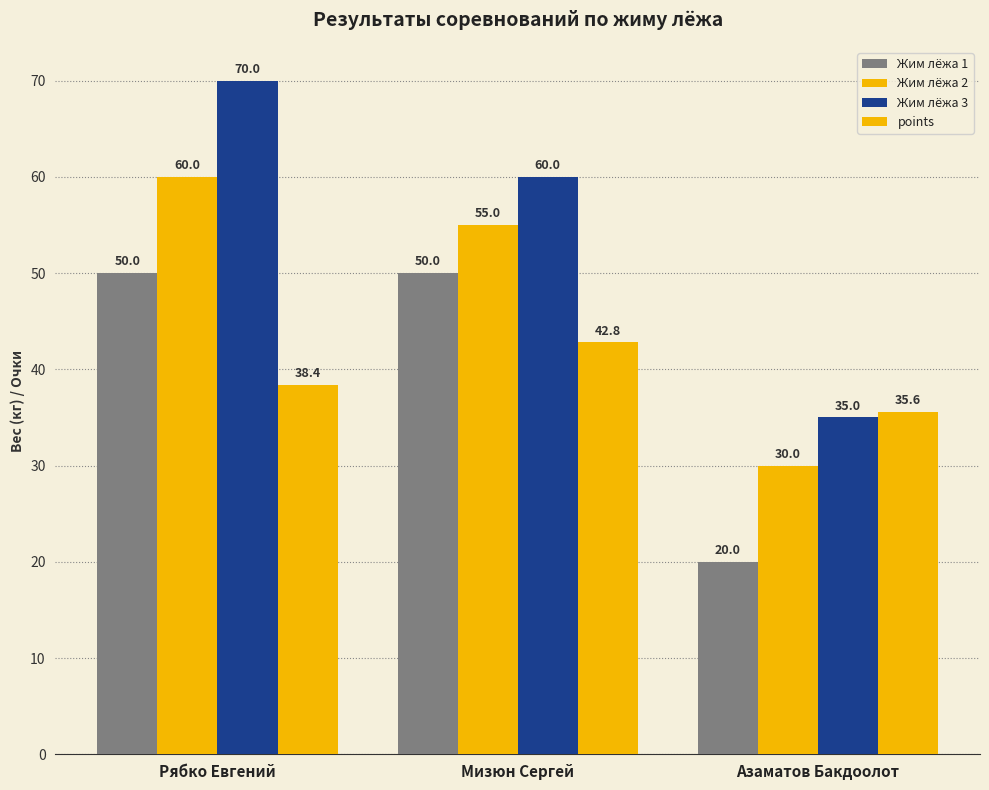

Between Рябко Евгений and Азаматов Бакдоолот, which series saw the biggest shift?

Жим лёжа 3